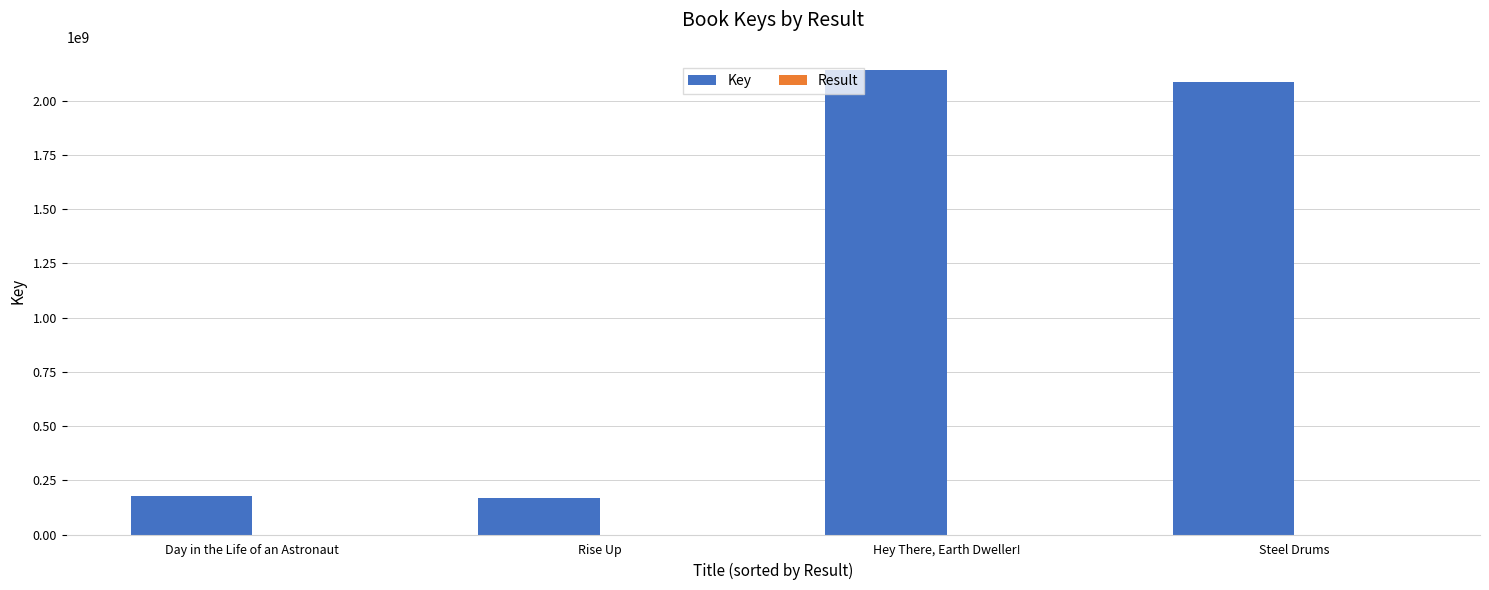

Which series has the largest total across all categories?

Key